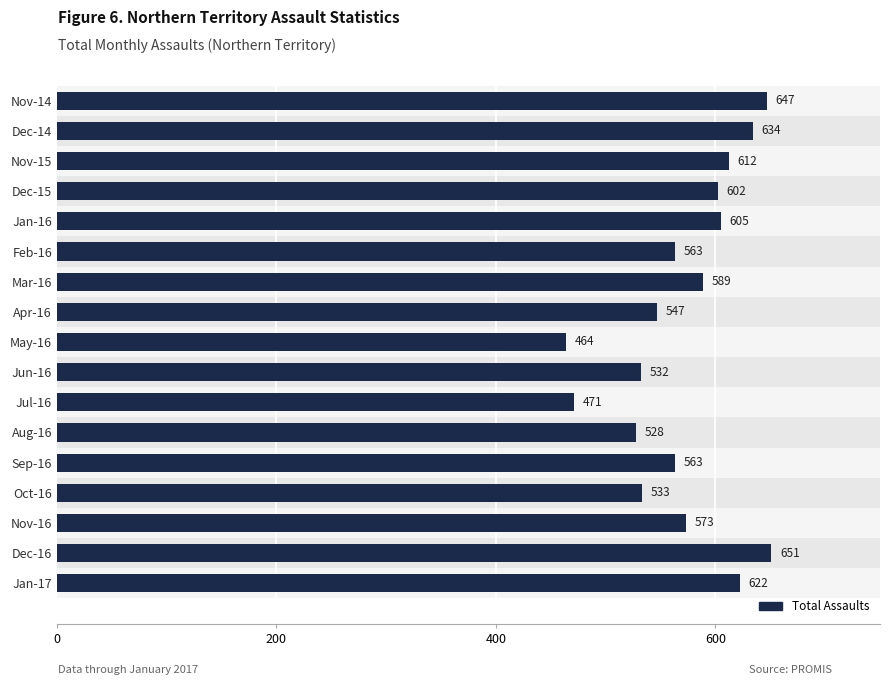

What is the difference between the values at Aug-16 and May-16?

64